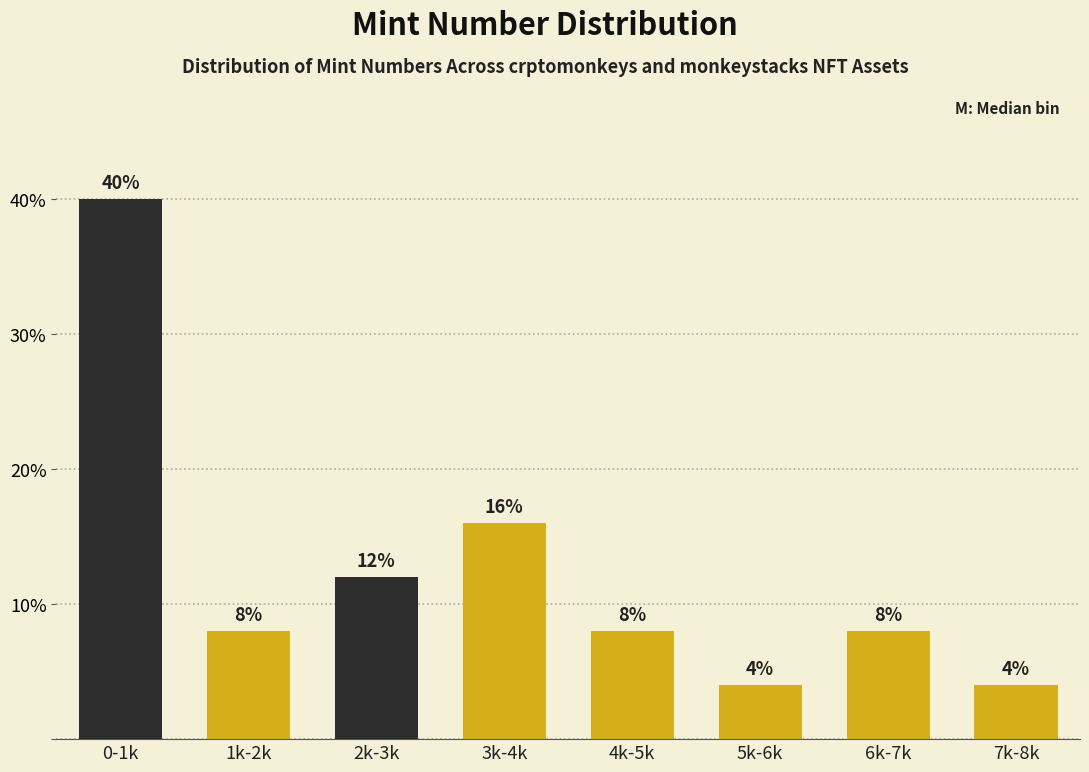

Reading left to right, extract all data points from this chart.

0-1k=40	1k-2k=8	2k-3k=12	3k-4k=16	4k-5k=8	5k-6k=4	6k-7k=8	7k-8k=4